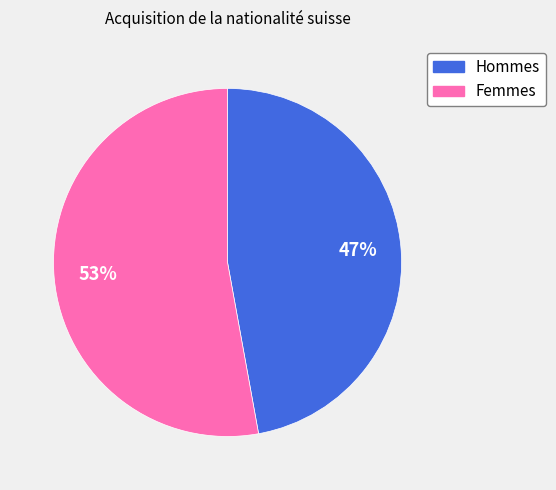

Do Hommes and Femmes together represent more than half of the pie?

Yes